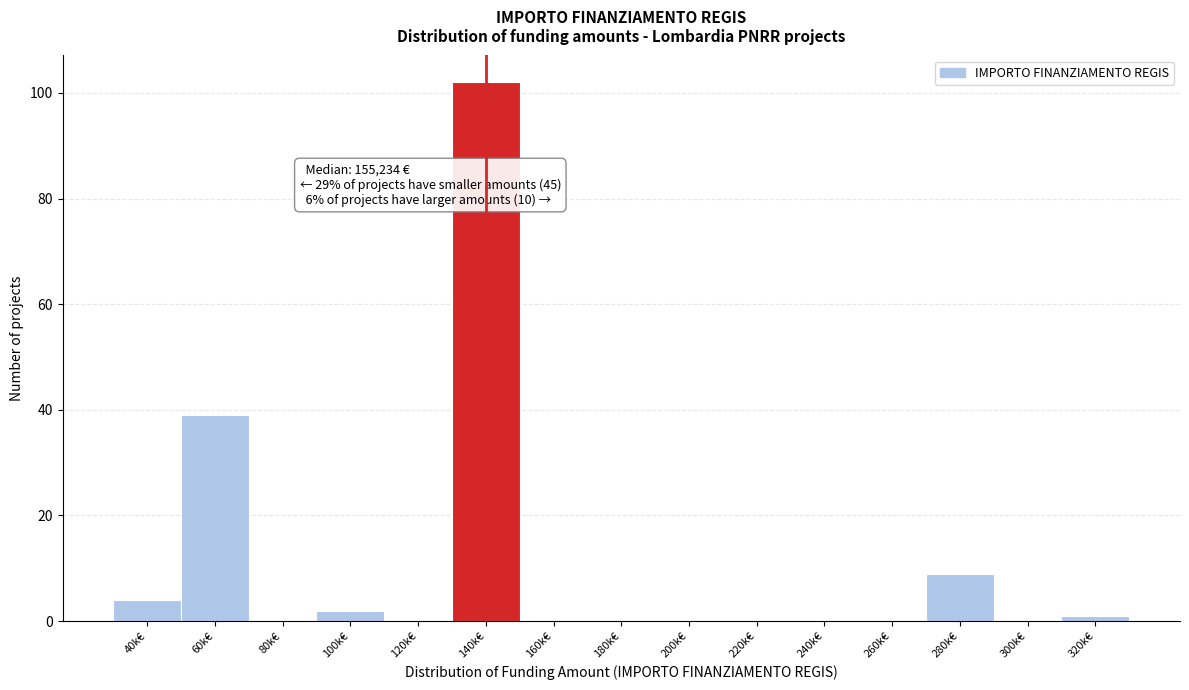

Reading left to right, what are all the values shown in this chart?

40k€=4	60k€=39	80k€=0	100k€=2	120k€=0	140k€=102	160k€=0	180k€=0	200k€=0	220k€=0	240k€=0	260k€=0	280k€=9	300k€=0	320k€=1